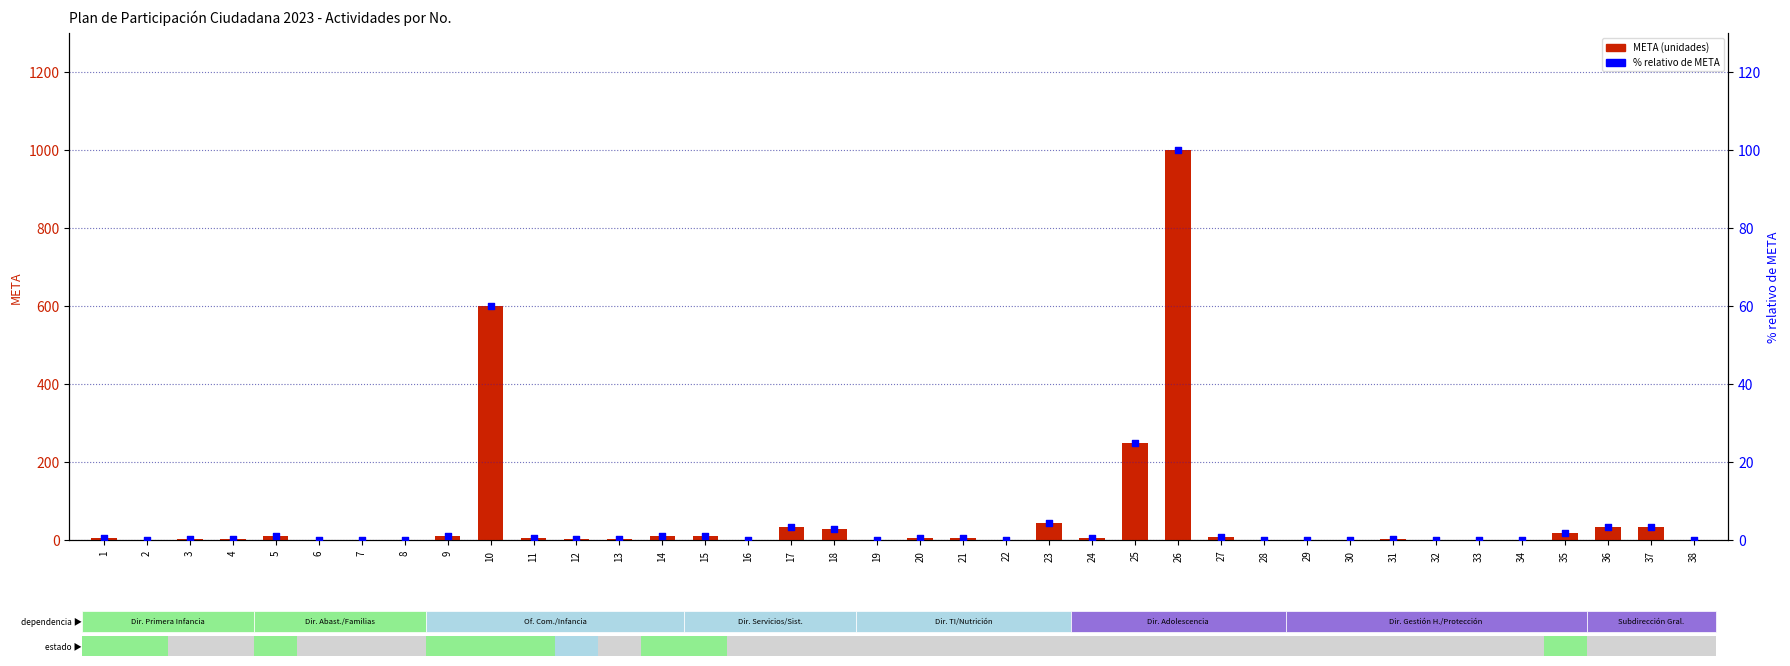

What is the total value across all series at 21?

7.7